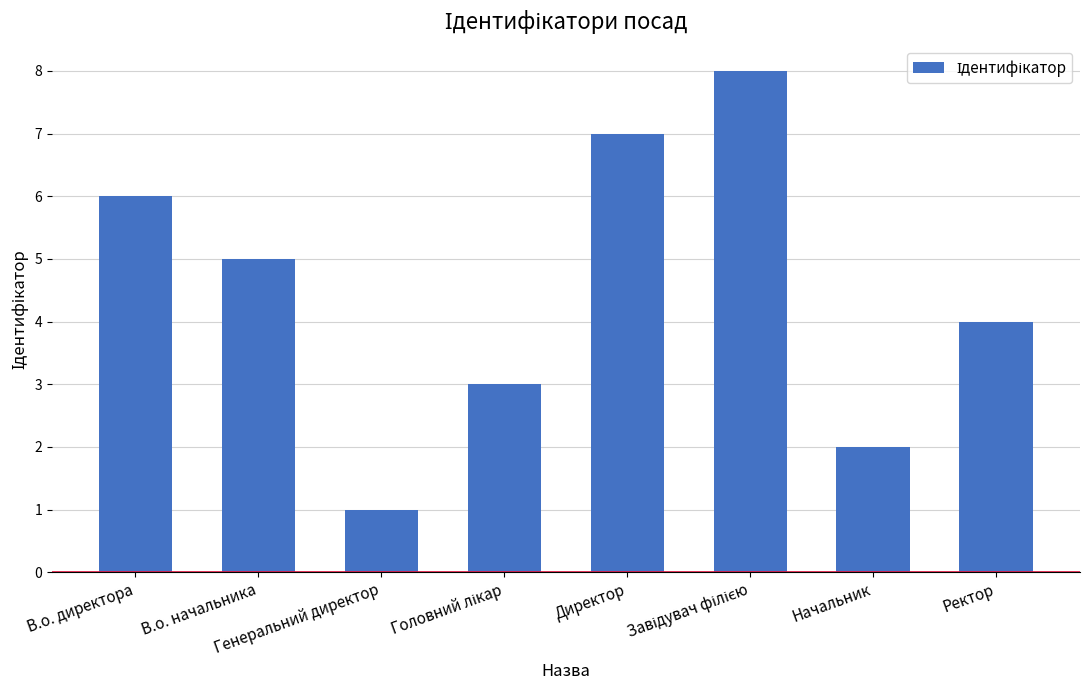

What is the value of the 6th bar from the left?

8